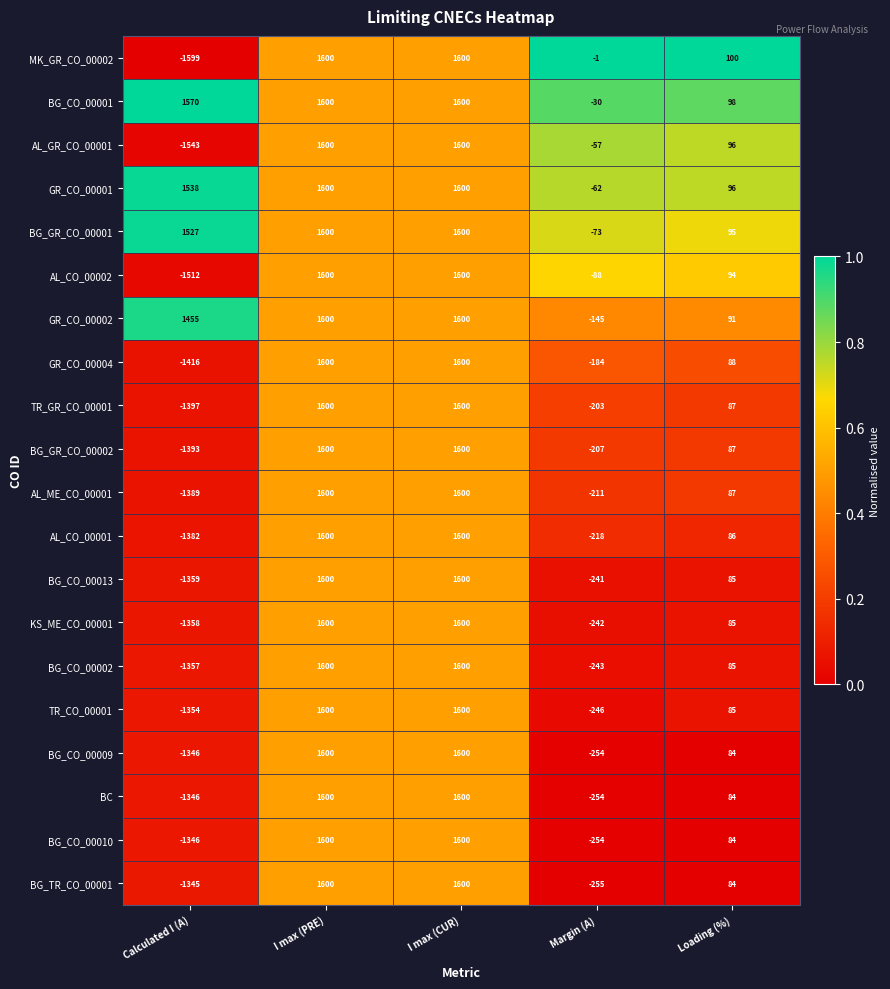

Which series has the widest spread of values?

MK_GR_CO_00002